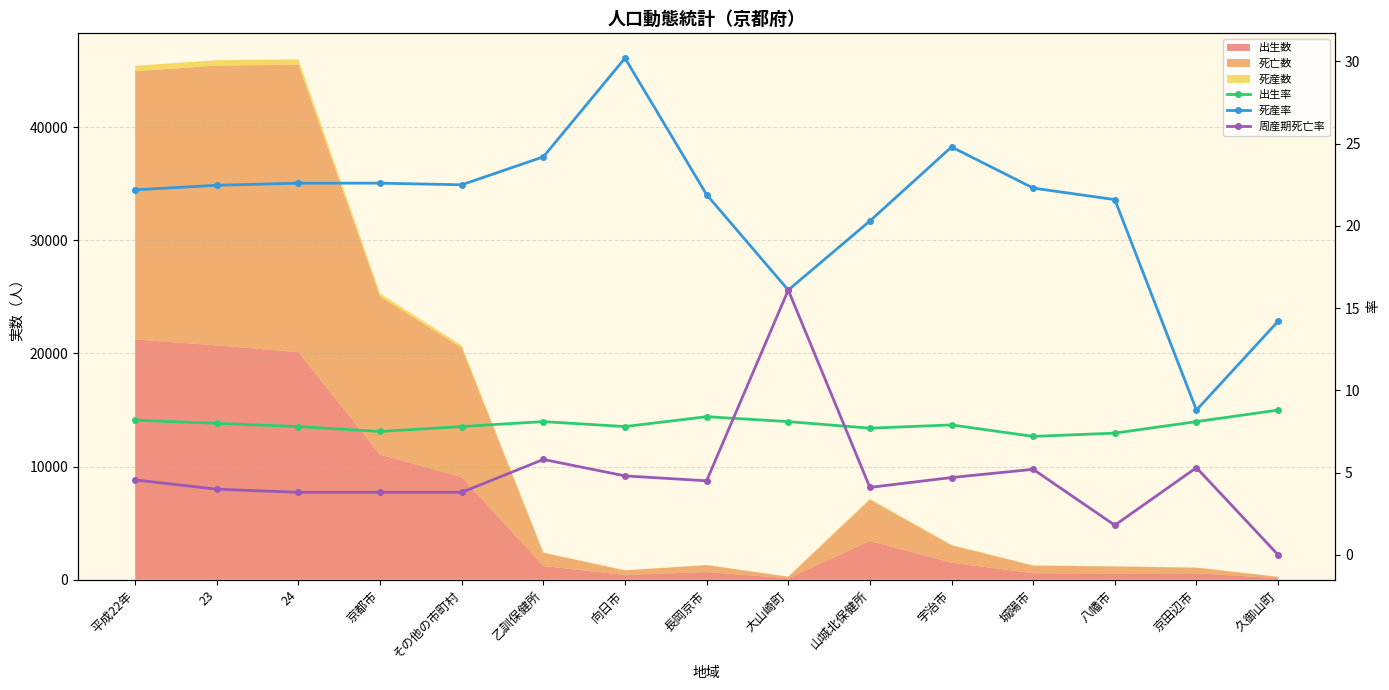

Where is 周産期死亡率 nearest to the value 8?

乙訓保健所